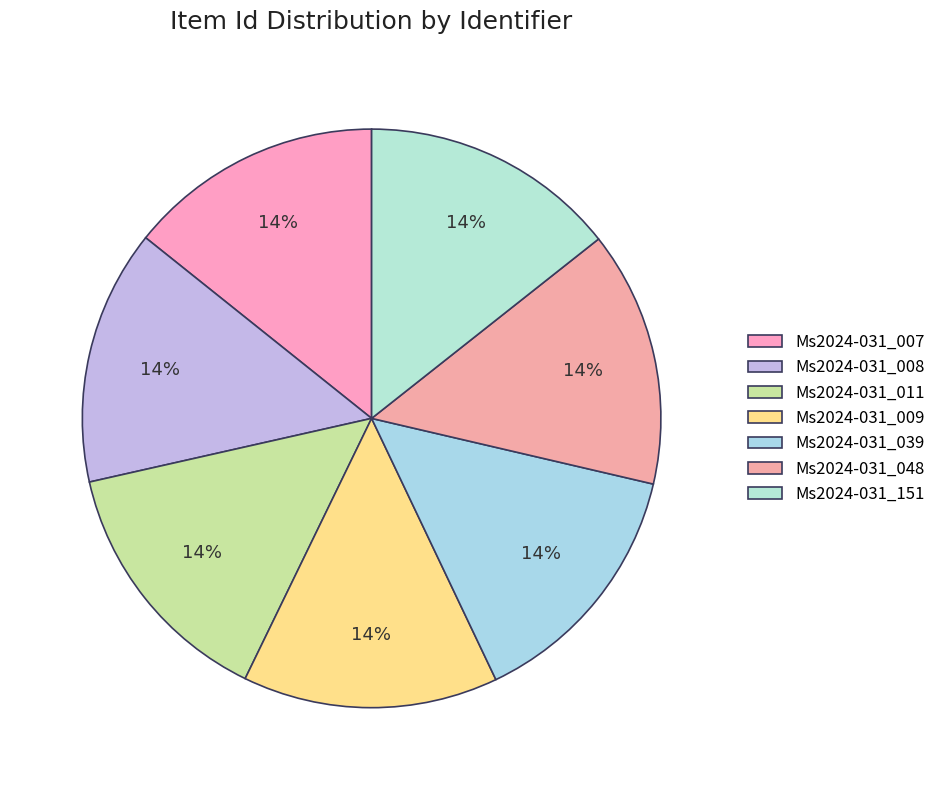

How many slices are in this pie chart?

7